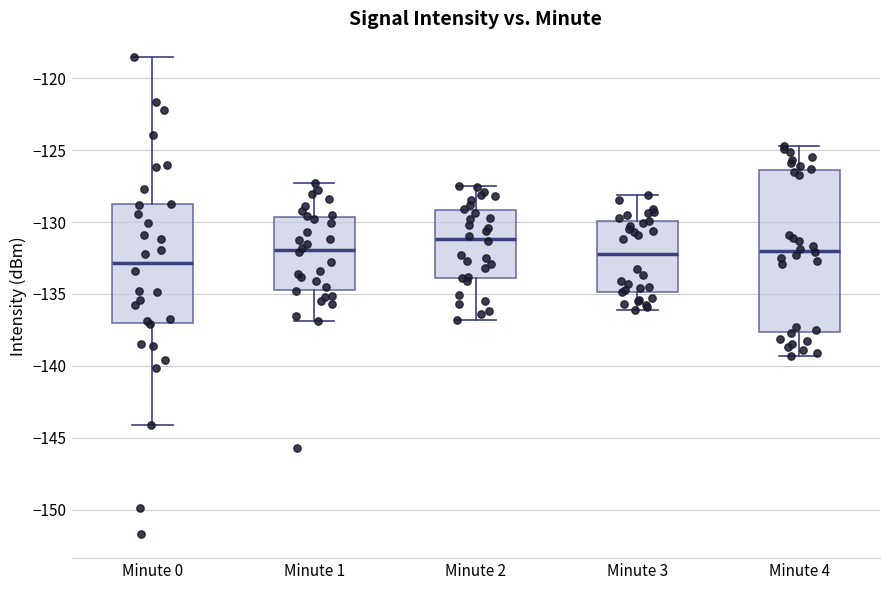

Reading left to right, transcribe this box plot: for each box, give where its median line is, the range the box spans, and where its two whiskers end, as read against the y-axis. The values are not printed on the chart, so give them approximately, as read against the axis.

Minute 0: median -133.0, box -137.0 to -128.5, whiskers -144.0 to -118.5
Minute 1: median -132.0, box -134.5 to -129.5, whiskers -137.0 to -127.5
Minute 2: median -131.0, box -134.0 to -129.0, whiskers -137.0 to -127.5
Minute 3: median -132.0, box -135.0 to -130.0, whiskers -136.0 to -128.0
Minute 4: median -132.0, box -137.5 to -126.5, whiskers -139.5 to -124.5